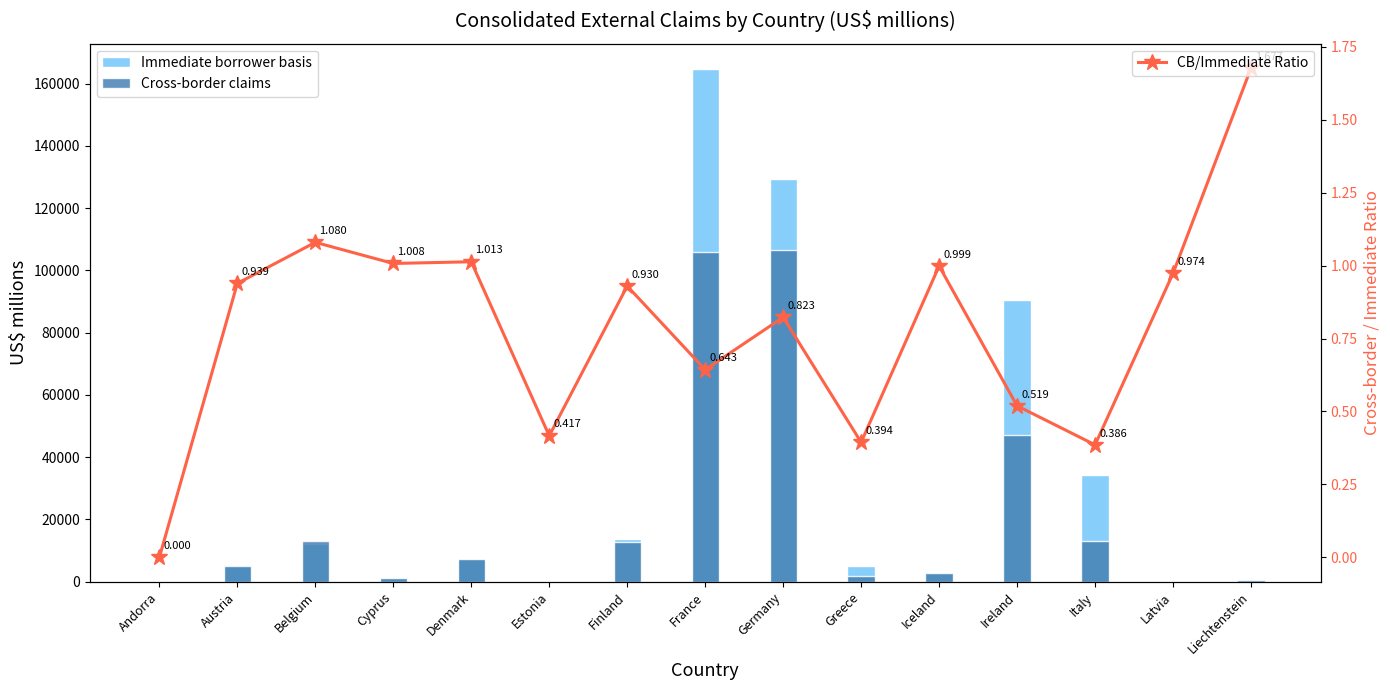

Rank the series at Germany from lowest to highest value.

CB/Immediate Ratio, Cross-border claims, Immediate borrower basis